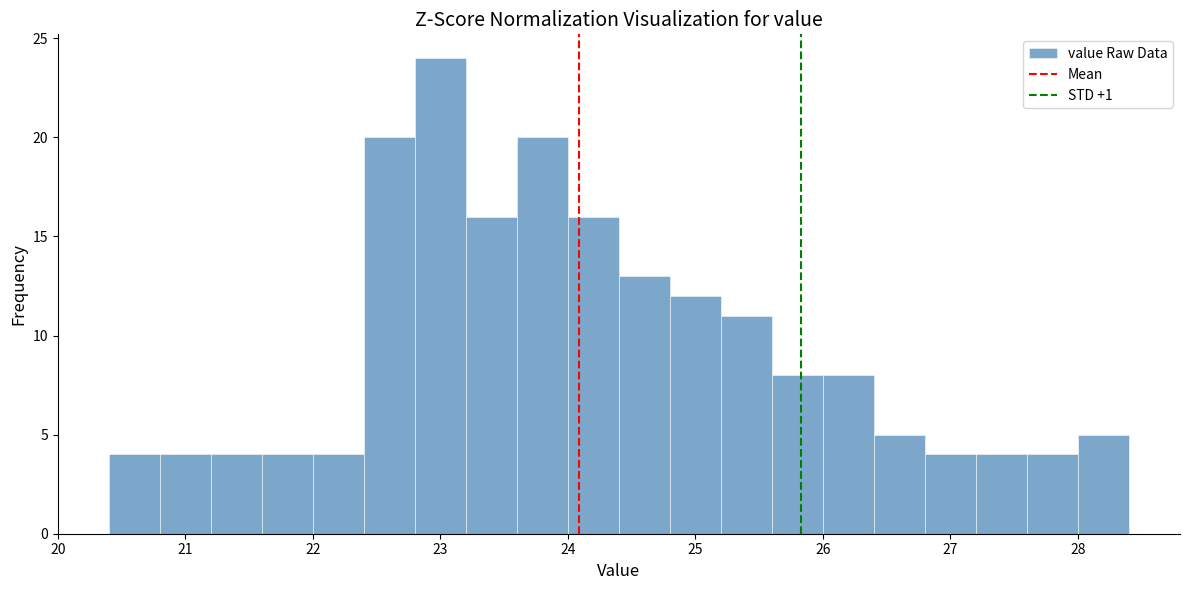

How tall is the bar that spans 20.8 to 21.2 on the x-axis? The values are not printed on the chart, so give them approximately, as read against the axis.

4